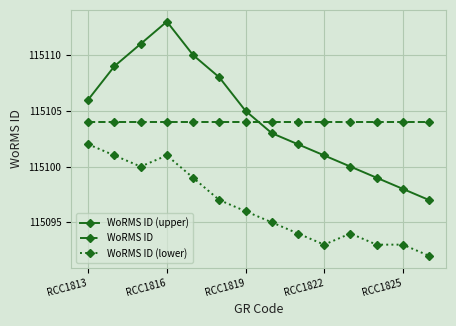

What is the value of the WoRMS ID (upper) point at the 12th from the left?

115099